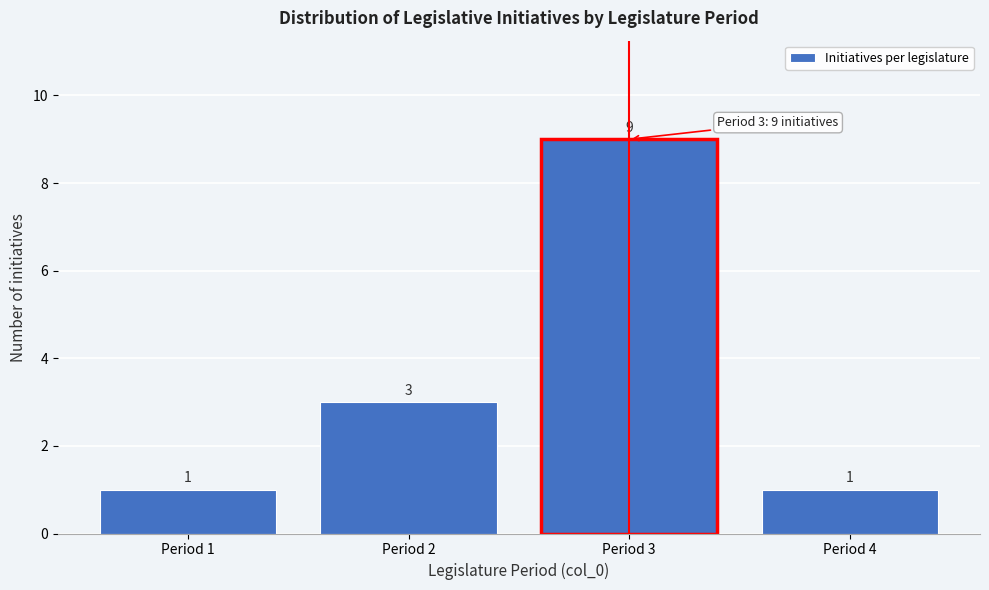

Over which range of the x-axis is the bar tallest?

2.5 to 3.5